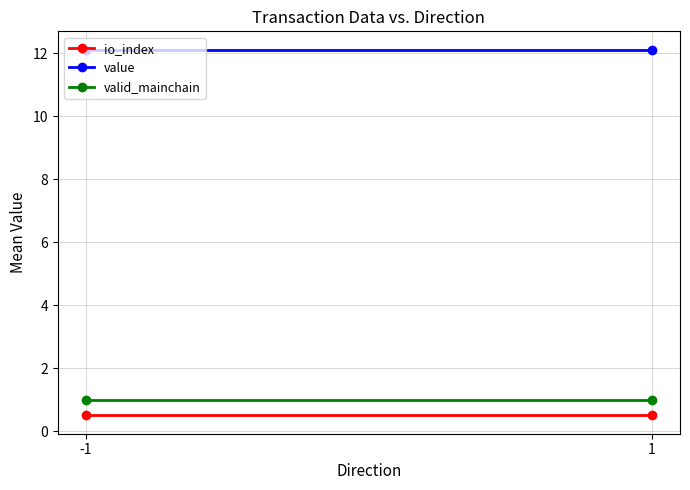

Which series has the largest total across all categories?

value